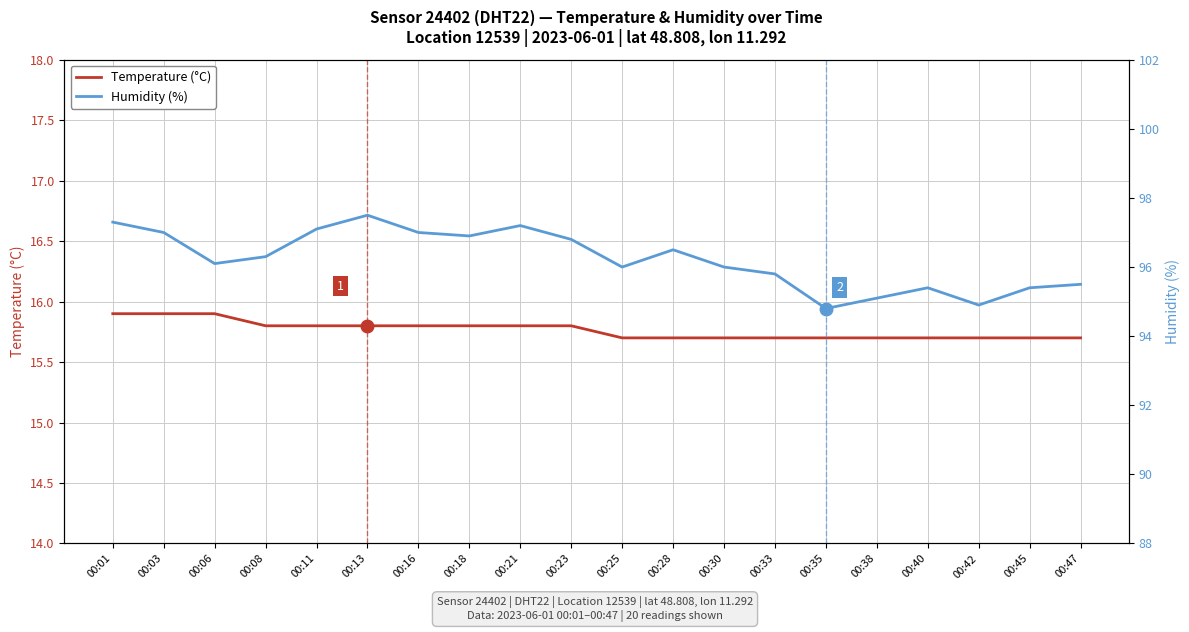

At which category is the sum across all series the highest?

00:13